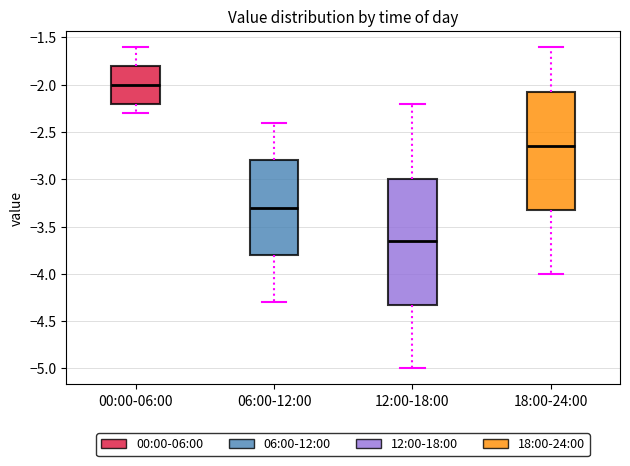

Which box is the tallest, from its lower edge to its upper edge?

12:00-18:00